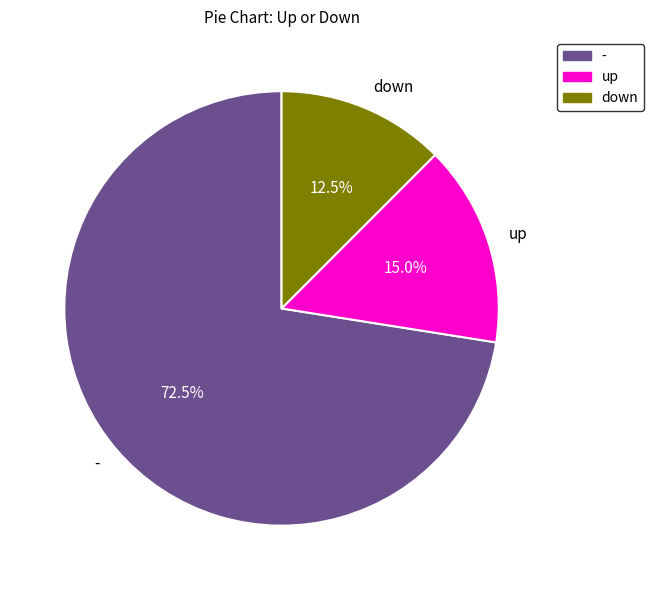

How many segments does this pie chart have?

3